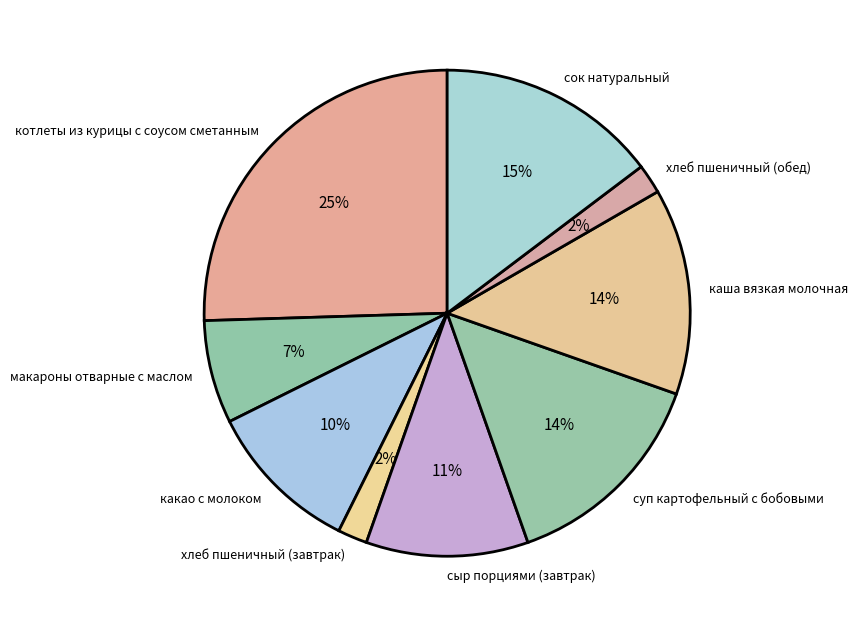

Does any single category account for the majority?

No